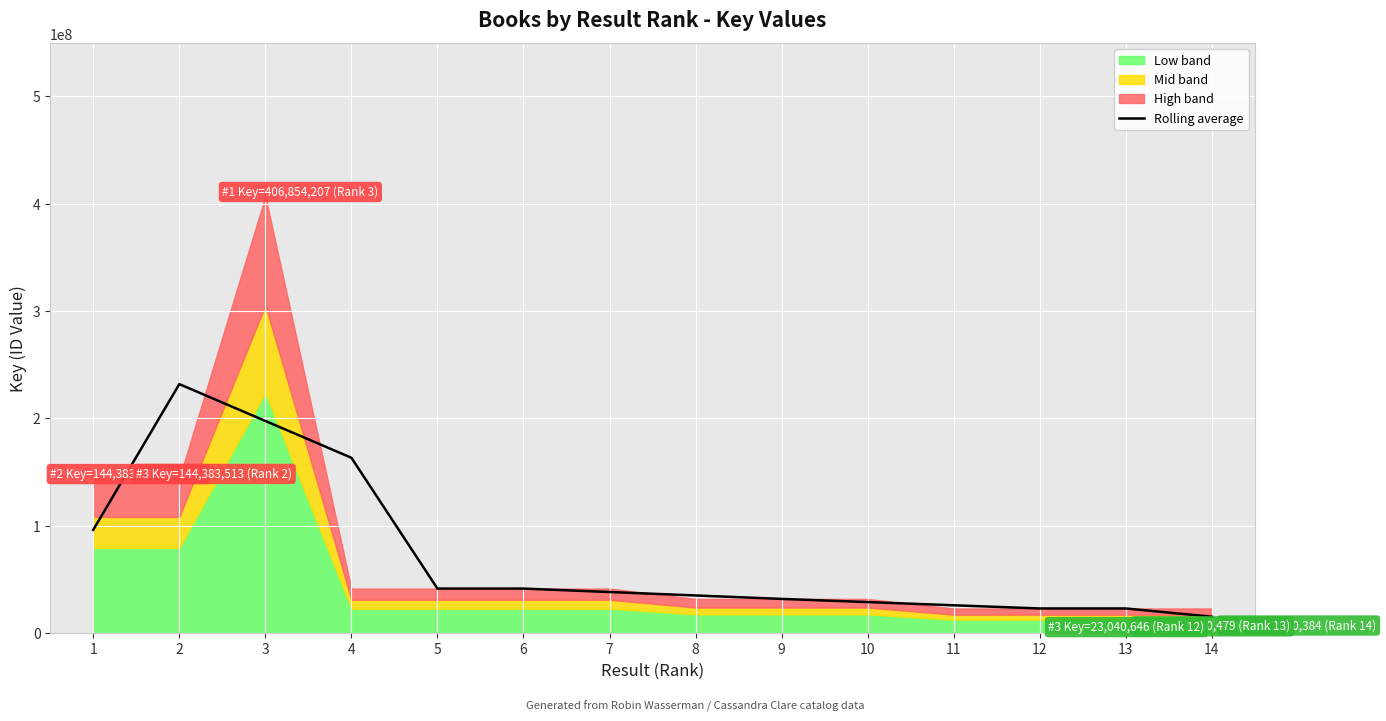

Where is the first local maximum?

2